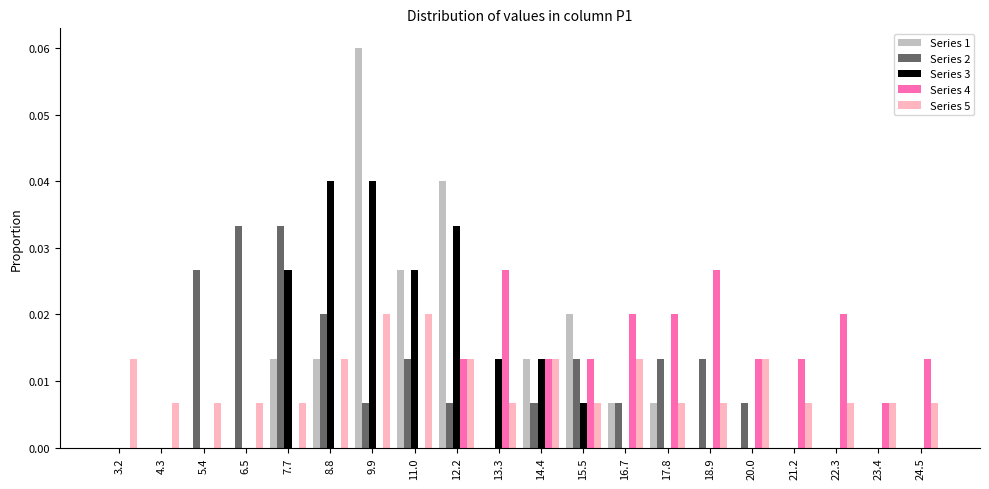

Reading left to right, list every range on the x-axis with the height of the bar of each series over it. Neither the bar edges nor the heights are printed on the chart, so give them approximately, as read against the axes.

2.6 to 3.8: Series 1=0	Series 2=0	Series 3=0	Series 4=0	Series 5=0.013
3.8 to 4.8: Series 1=0	Series 2=0	Series 3=0	Series 4=0	Series 5=0.007
4.8 to 6.0: Series 1=0	Series 2=0.027	Series 3=0	Series 4=0	Series 5=0.007
6.0 to 7.2: Series 1=0	Series 2=0.033	Series 3=0	Series 4=0	Series 5=0.007
7.2 to 8.2: Series 1=0.013	Series 2=0.033	Series 3=0.027	Series 4=0	Series 5=0.007
8.2 to 9.4: Series 1=0.013	Series 2=0.020	Series 3=0.040	Series 4=0	Series 5=0.013
9.4 to 10.4: Series 1=0.060	Series 2=0.007	Series 3=0.040	Series 4=0	Series 5=0.020
10.4 to 11.6: Series 1=0.027	Series 2=0.013	Series 3=0.027	Series 4=0	Series 5=0.020
11.6 to 12.8: Series 1=0.040	Series 2=0.007	Series 3=0.033	Series 4=0.013	Series 5=0.013
12.8 to 13.8: Series 1=0	Series 2=0	Series 3=0.013	Series 4=0.027	Series 5=0.007
13.8 to 15.0: Series 1=0.013	Series 2=0.007	Series 3=0.013	Series 4=0.013	Series 5=0.013
15.0 to 16.2: Series 1=0.020	Series 2=0.013	Series 3=0.007	Series 4=0.013	Series 5=0.007
16.2 to 17.2: Series 1=0.007	Series 2=0.007	Series 3=0	Series 4=0.020	Series 5=0.013
17.2 to 18.4: Series 1=0.007	Series 2=0.013	Series 3=0	Series 4=0.020	Series 5=0.007
18.4 to 19.4: Series 1=0	Series 2=0.013	Series 3=0	Series 4=0.027	Series 5=0.007
19.4 to 20.6: Series 1=0	Series 2=0.007	Series 3=0	Series 4=0.013	Series 5=0.013
20.6 to 21.8: Series 1=0	Series 2=0	Series 3=0	Series 4=0.013	Series 5=0.007
21.8 to 22.8: Series 1=0	Series 2=0	Series 3=0	Series 4=0.020	Series 5=0.007
22.8 to 24.0: Series 1=0	Series 2=0	Series 3=0	Series 4=0.007	Series 5=0.007
24.0 to 25.2: Series 1=0	Series 2=0	Series 3=0	Series 4=0.013	Series 5=0.007